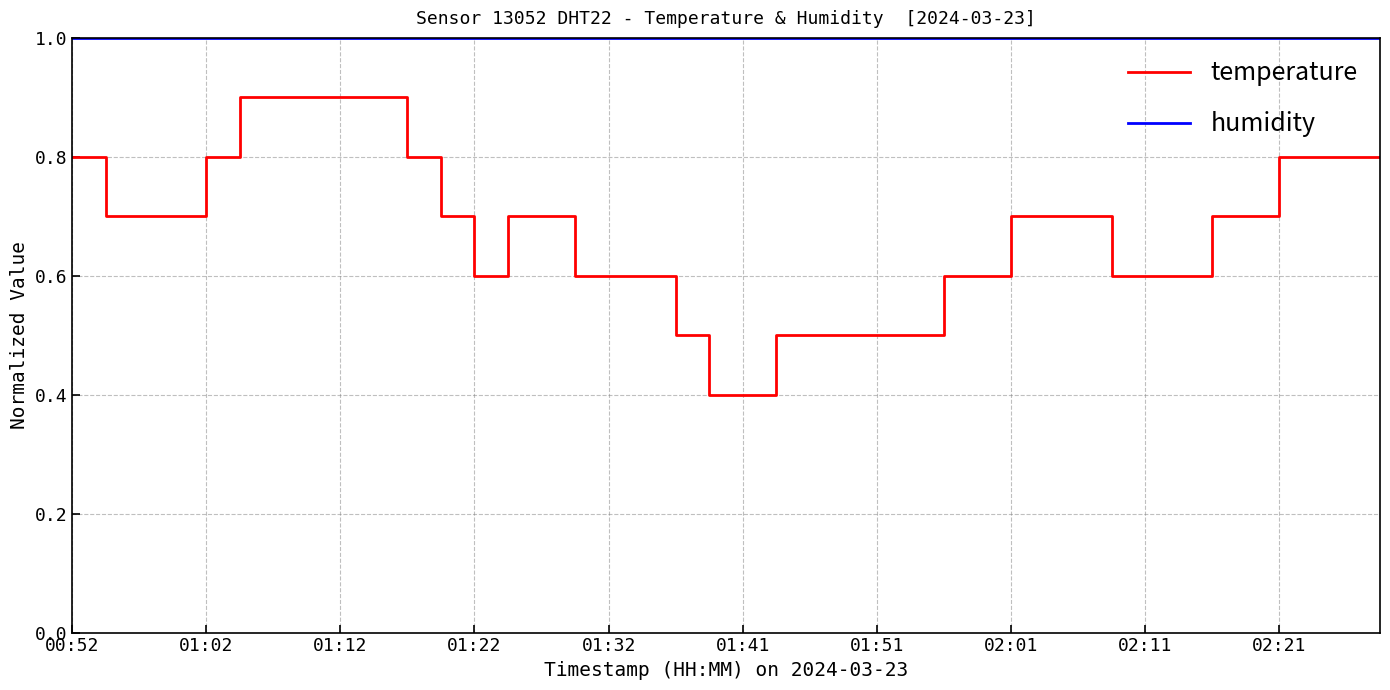

List the series in order of their peak value, lowest first.

temperature, humidity